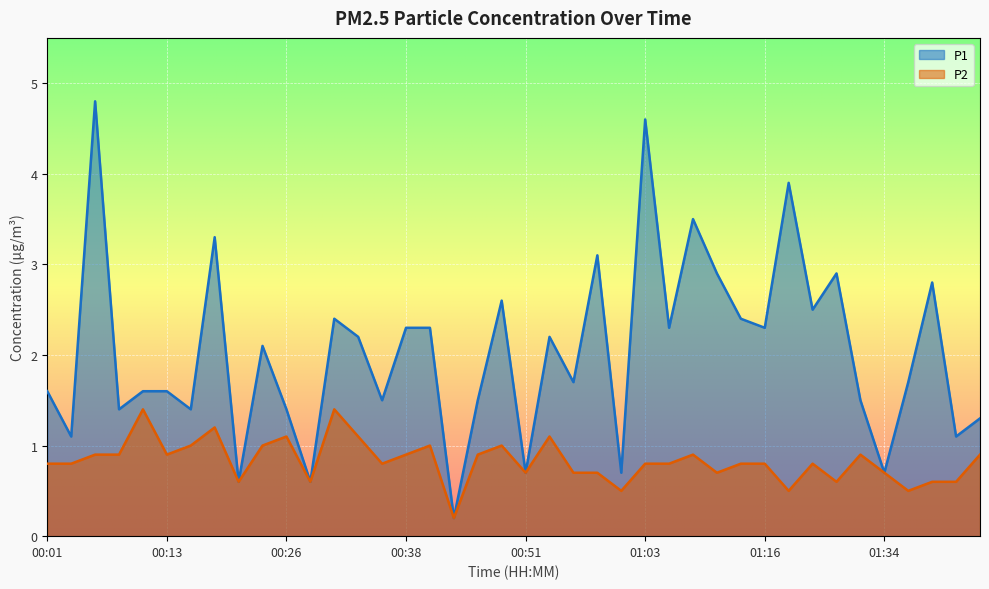

What is the value of the P2 point at the 21st from the left?

0.7